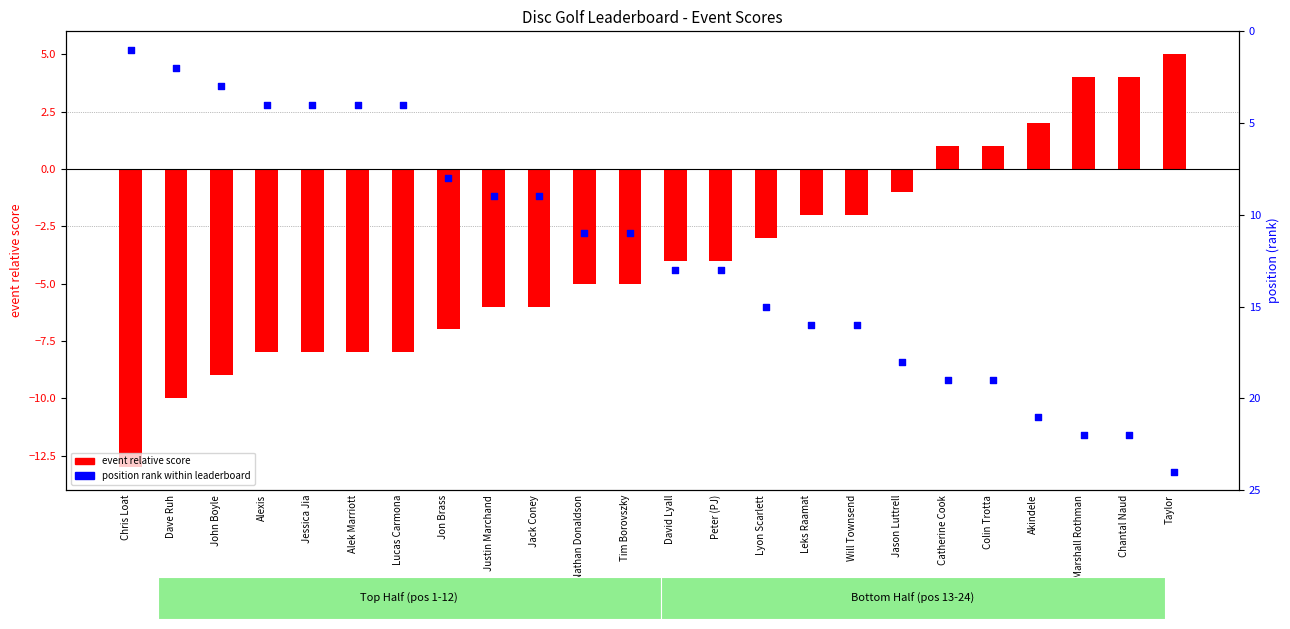

Which series reaches the maximum Y coordinate?

position (rank)